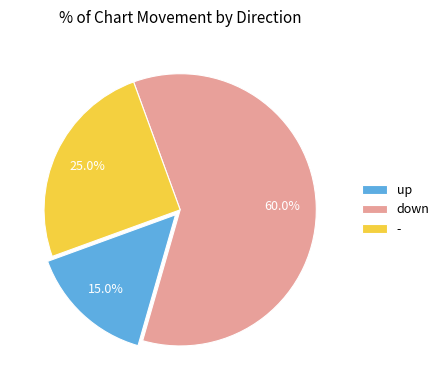

What is the total percentage of up and down?

75.0%